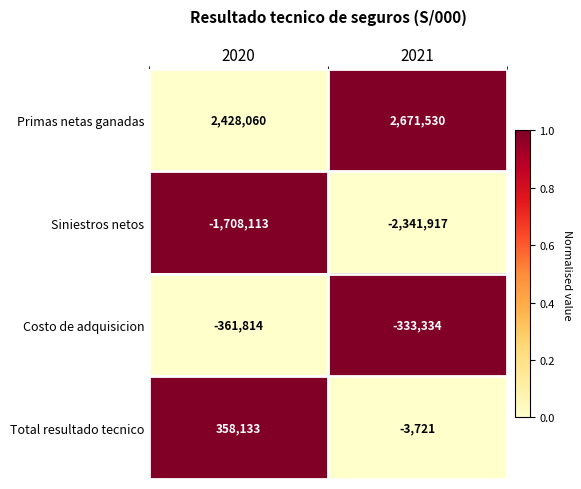

Reading right to left, what are all the values shown in this chart?

Primas netas ganadas: 2671530	2428060
Siniestros netos: -2341917	-1708113
Costo de adquisicion: -333334	-361814
Total resultado tecnico: -3721	358133